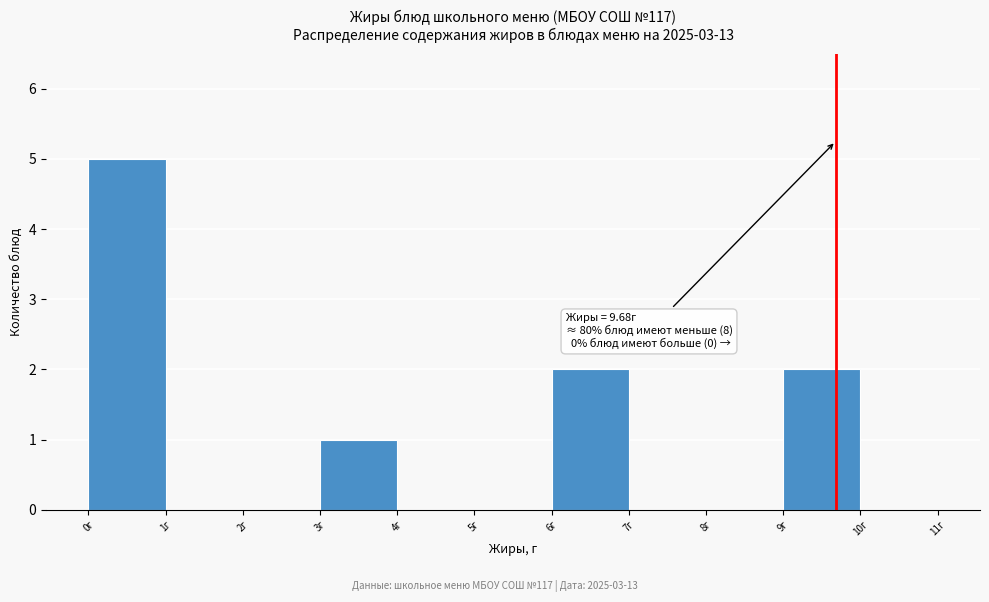

Which range on the x-axis has the tallest bar?

0 to 1